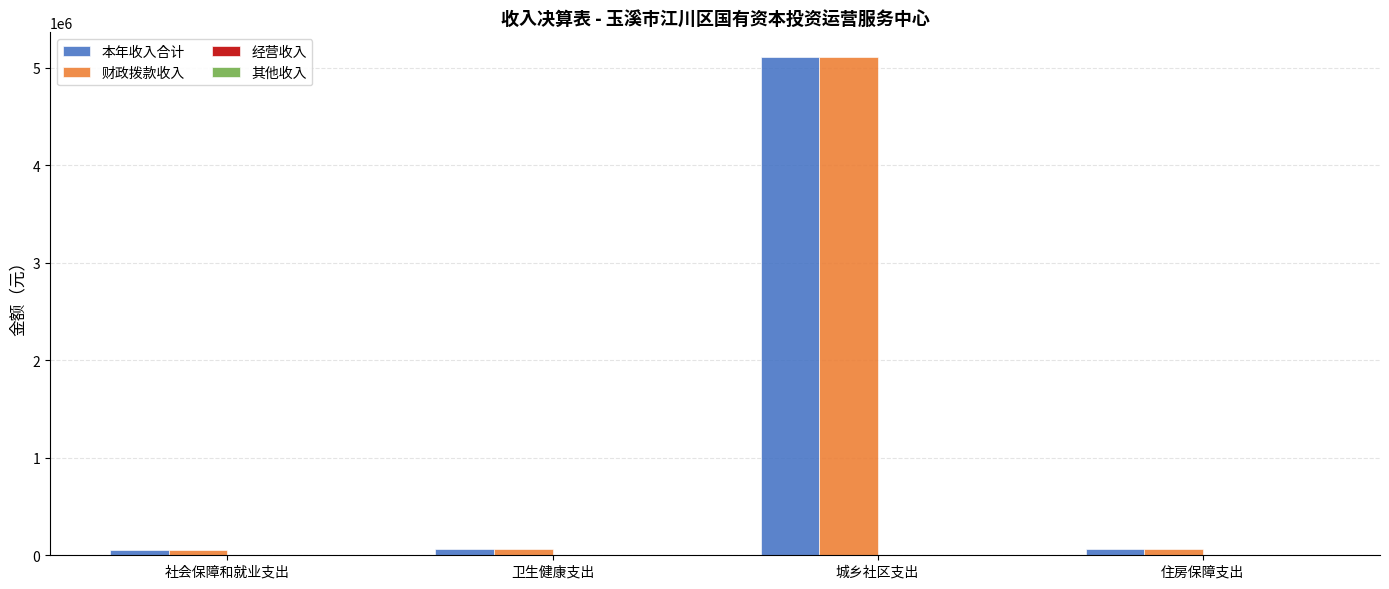

What is the difference between the maximum and minimum values in the 本年收入合计 series?

5051631.0